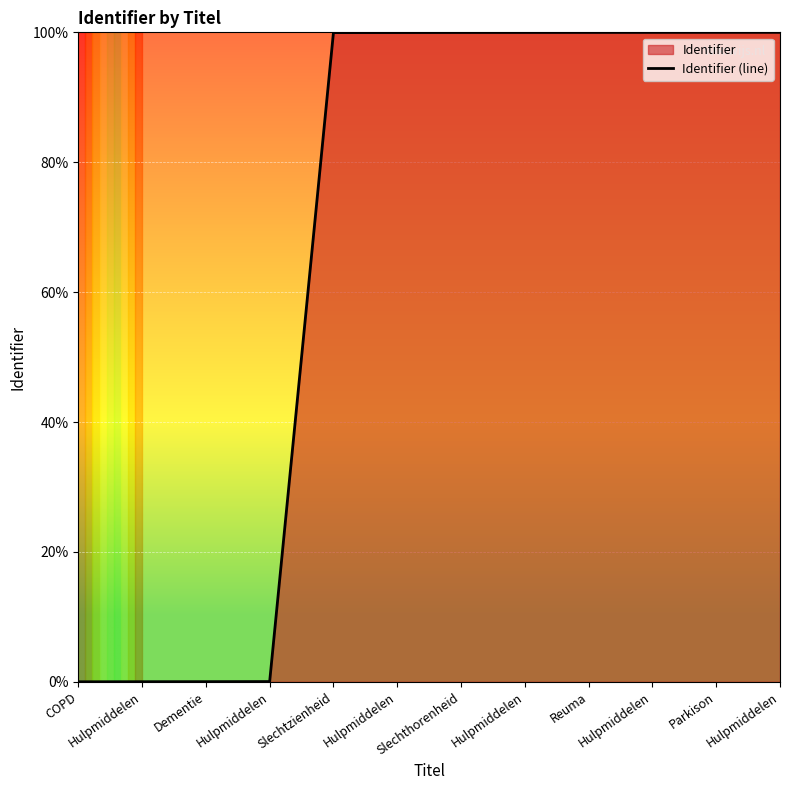

Where is the data nearest to the value 50?

Slechtzienheid